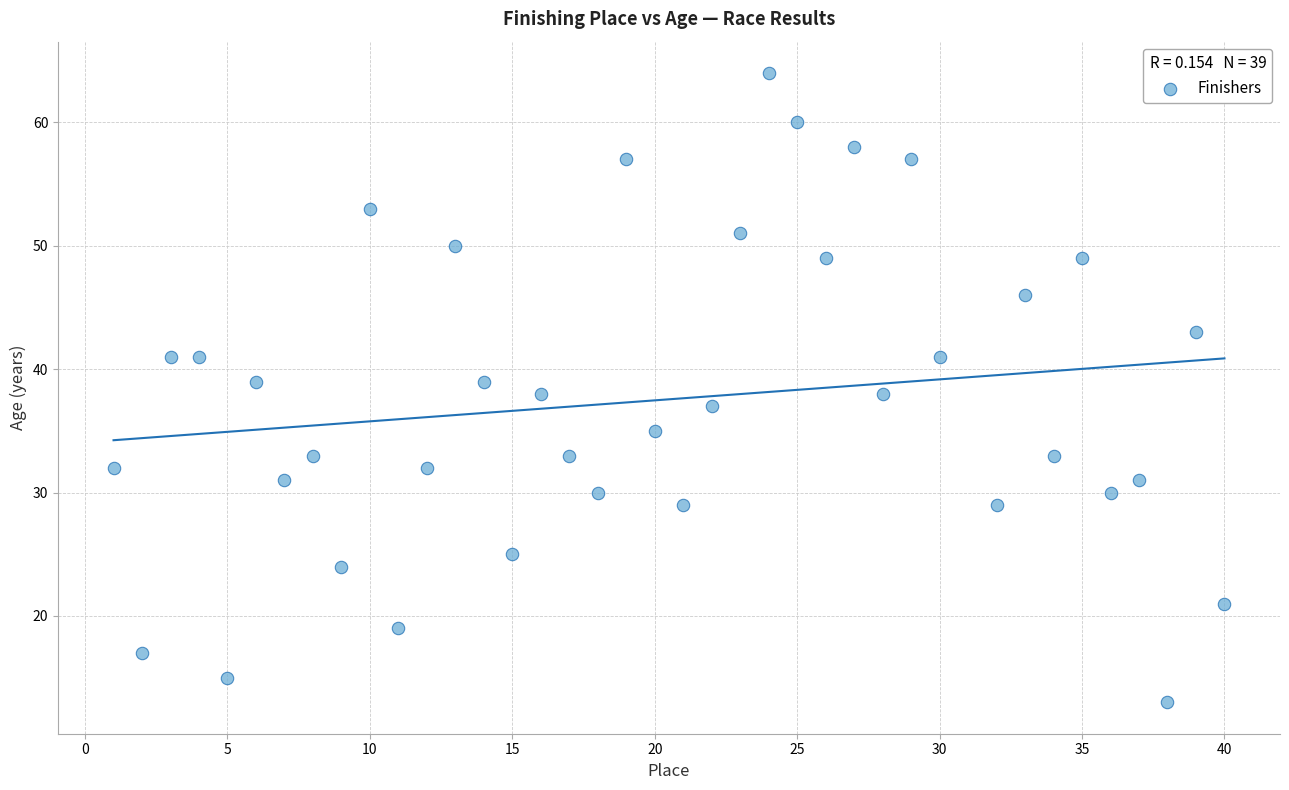

What is the range of X values (max minus min)?

39